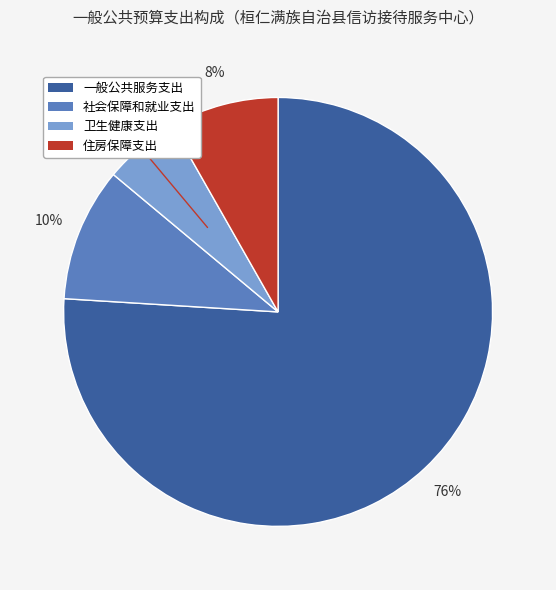

To the nearest percent, what is the difference between the largest and smallest slice percentages?

70%